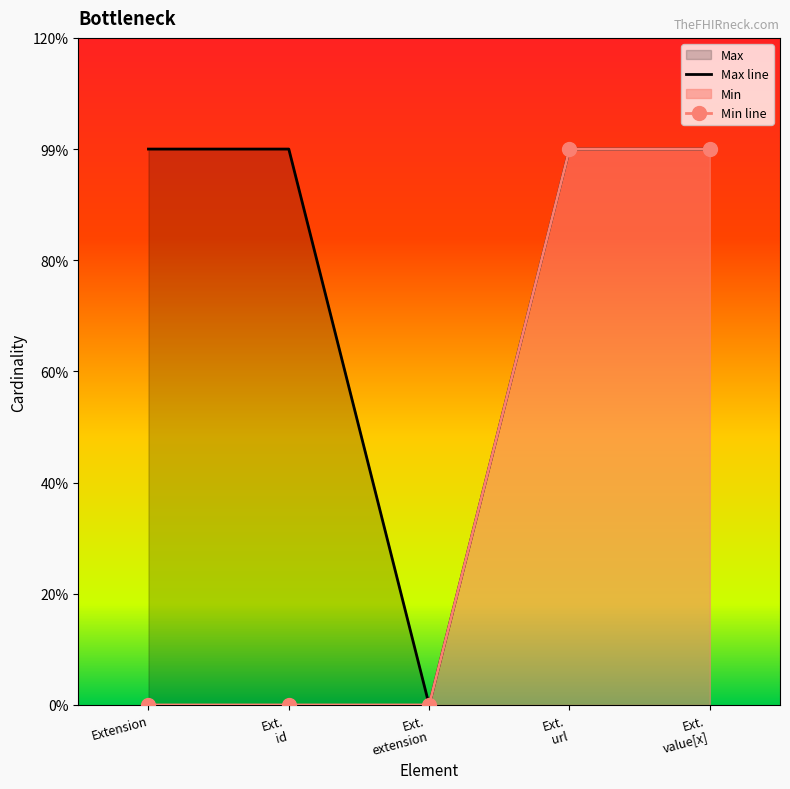

True or false: Min line and Max line intersect in this chart.

False